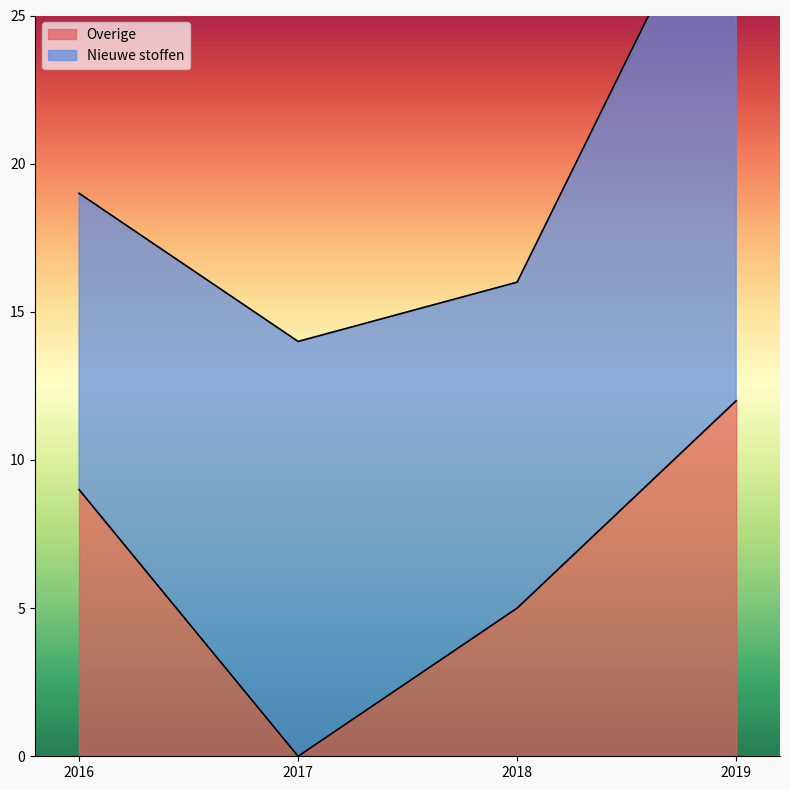

How many points are lower than both their immediate neighbors (excluding endpoints)?

1